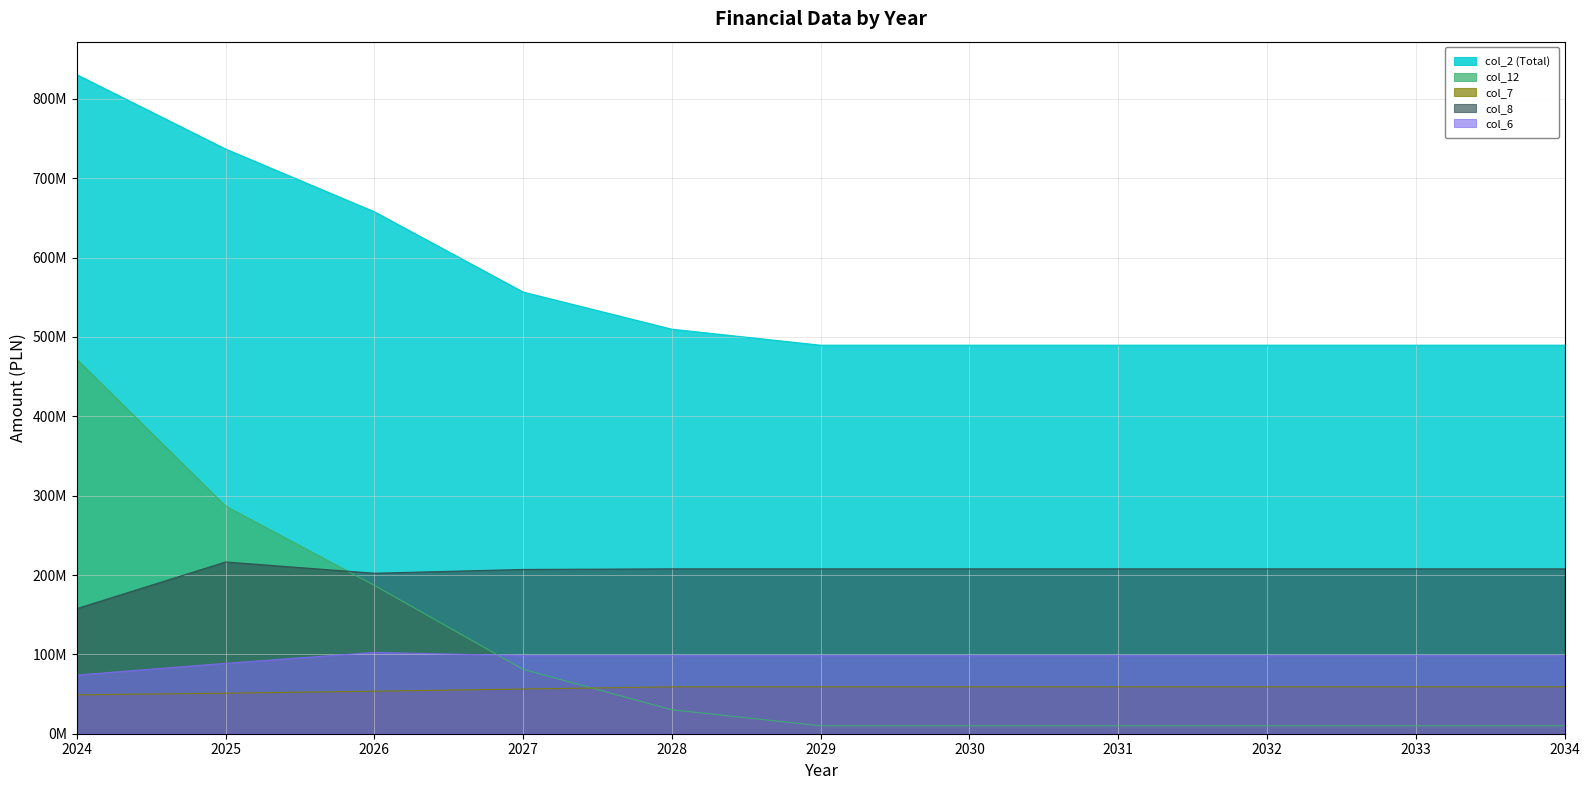

What is the average value of the col_7 series?

56725871.5